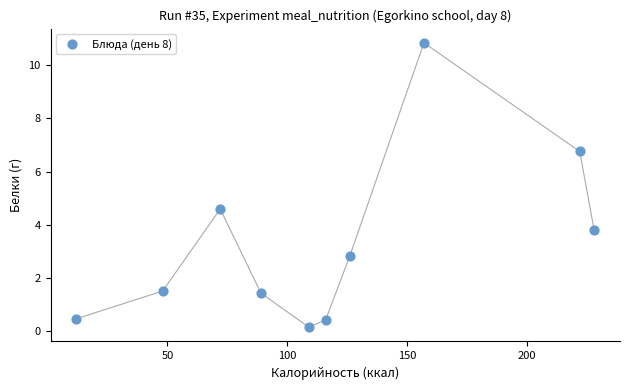

What Y value in the scatter plot is closest to 5?

4.6